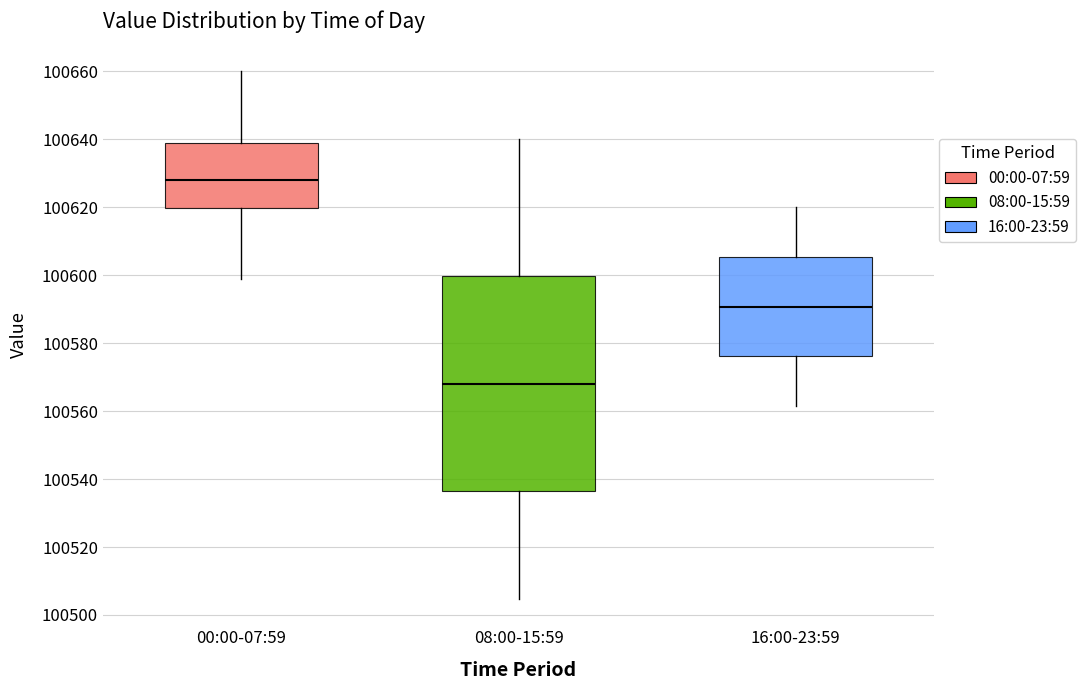

Which box is the tallest, from its lower edge to its upper edge?

08:00-15:59